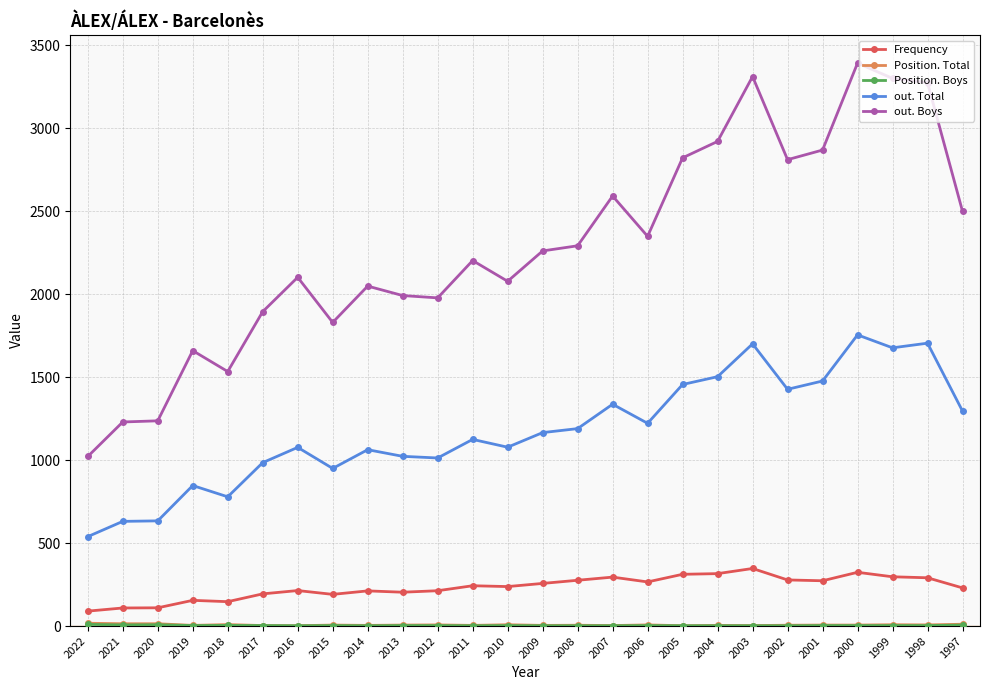

Which series has the largest total across all categories?

out. Boys